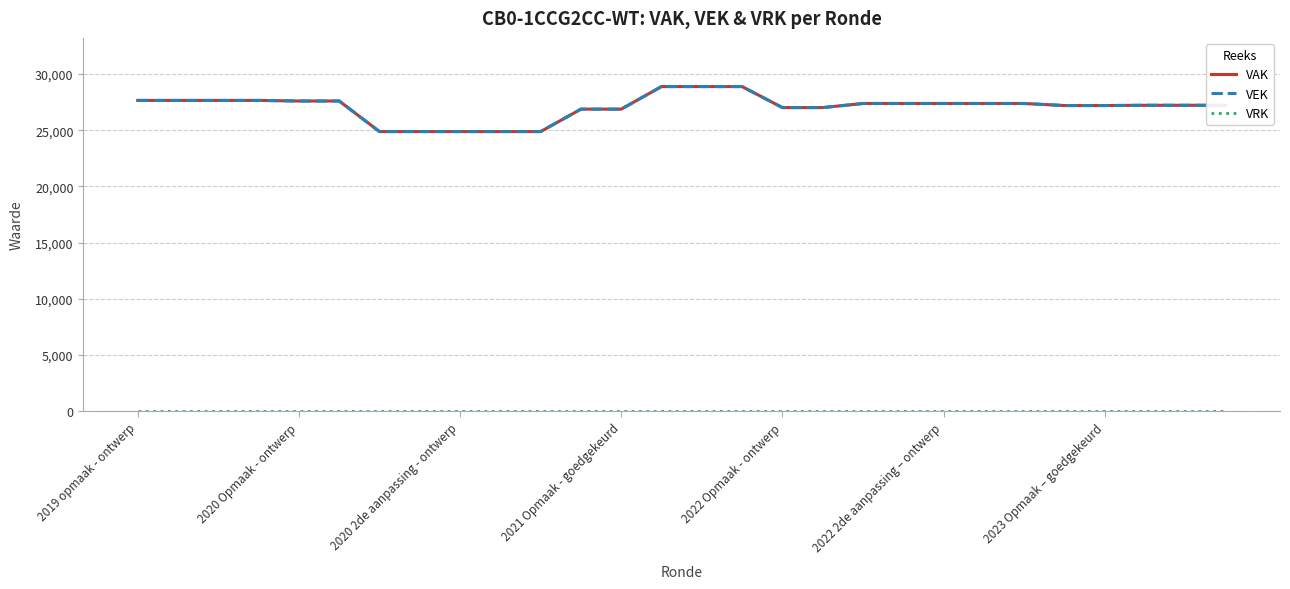

Does the chart have visible grid lines?

Yes